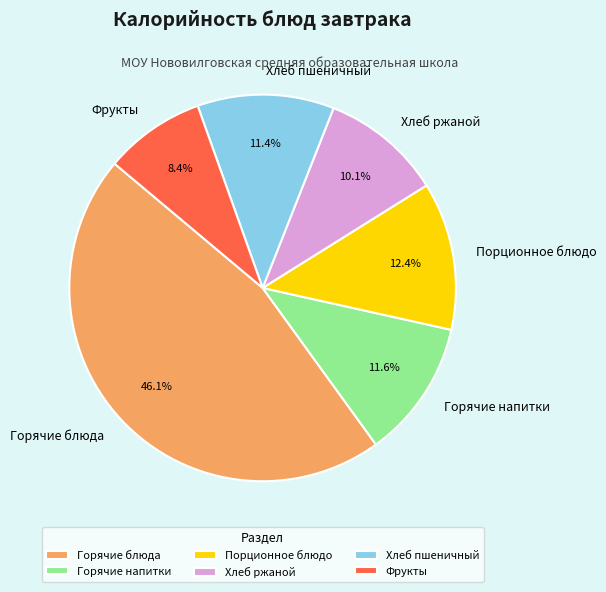

What is the largest slice in the pie chart?

Горячие блюда